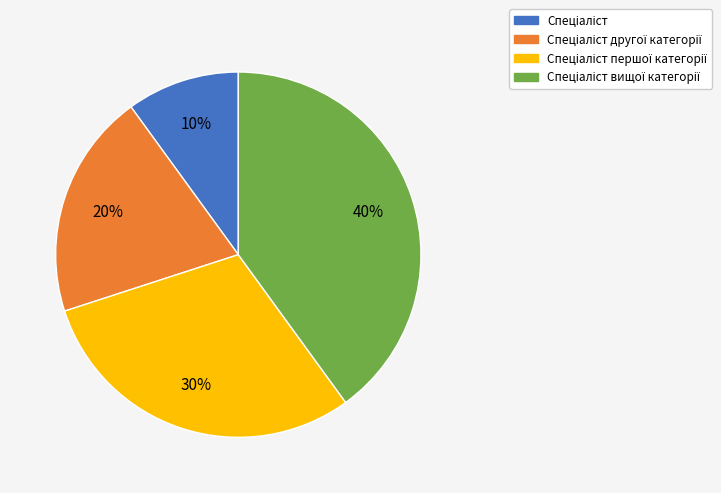

To the nearest percent, what is the difference between the largest and smallest slice percentages?

30%